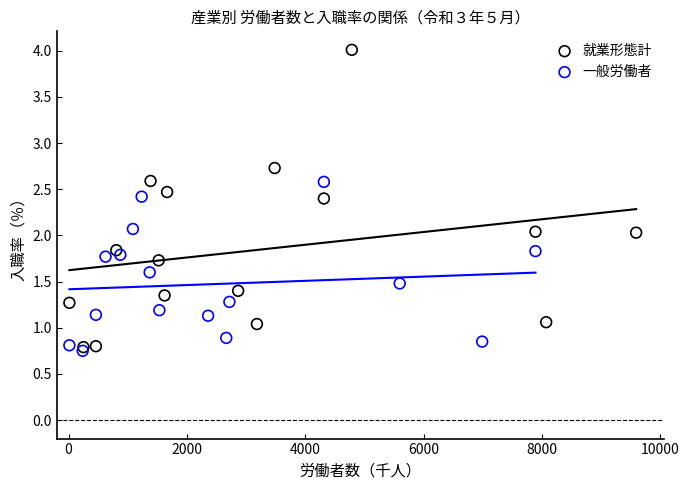

What are all the series names shown in the legend?

就業形態計, 一般労働者